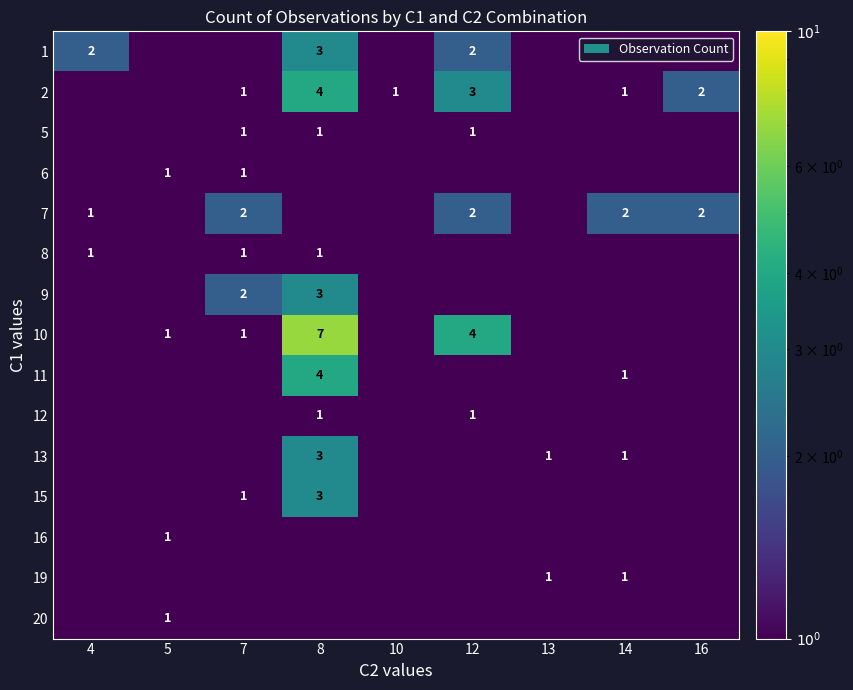

Is it true that 2 equals 0.2 at 5?

False